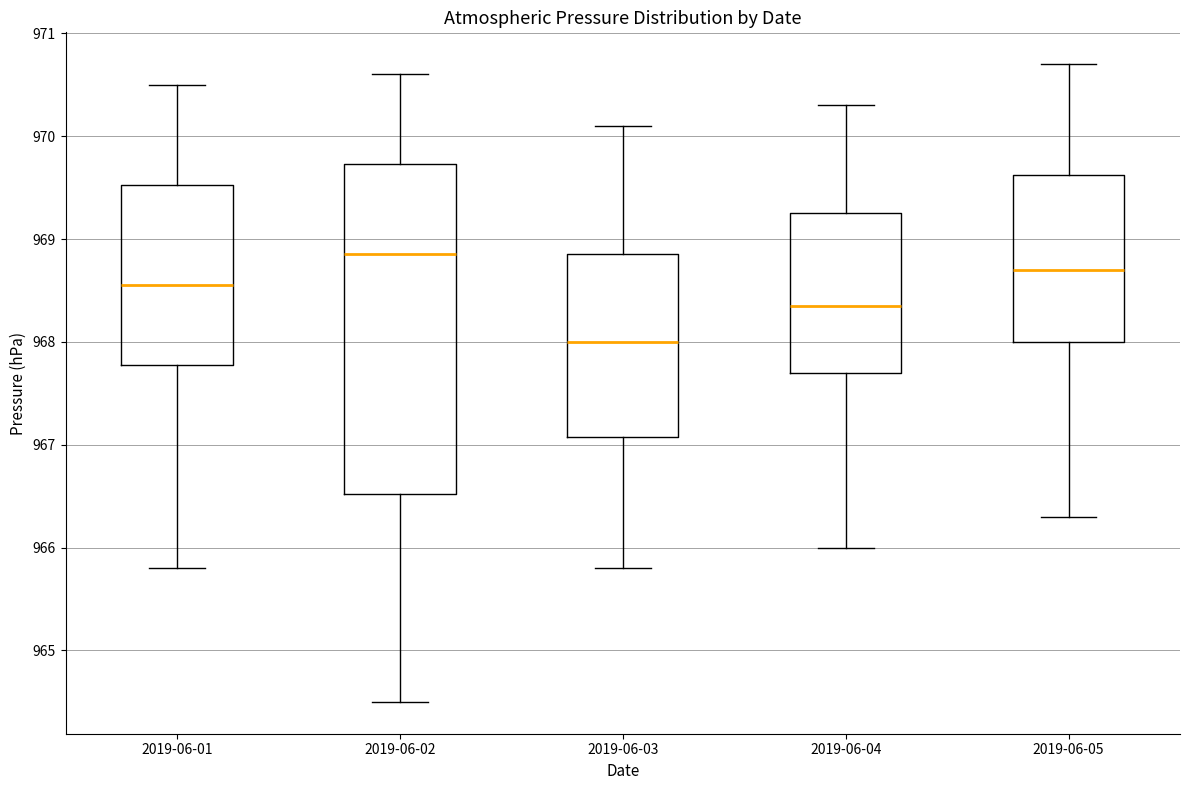

Reading left to right, transcribe this box plot: for each box, give where its median line is, the range the box spans, and where its two whiskers end, as read against the y-axis. The values are not printed on the chart, so give them approximately, as read against the axis.

2019-06-01: median 968.6, box 967.8 to 969.5, whiskers 965.8 to 970.5
2019-06-02: median 968.9, box 966.5 to 969.7, whiskers 964.5 to 970.6
2019-06-03: median 968.0, box 967.1 to 968.9, whiskers 965.8 to 970.1
2019-06-04: median 968.4, box 967.7 to 969.3, whiskers 966.0 to 970.3
2019-06-05: median 968.7, box 968.0 to 969.6, whiskers 966.3 to 970.7